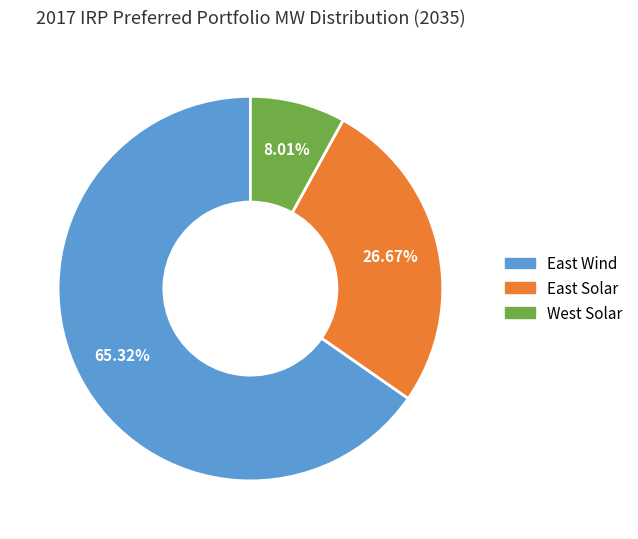

To the nearest percent, what is the average slice percentage?

33%